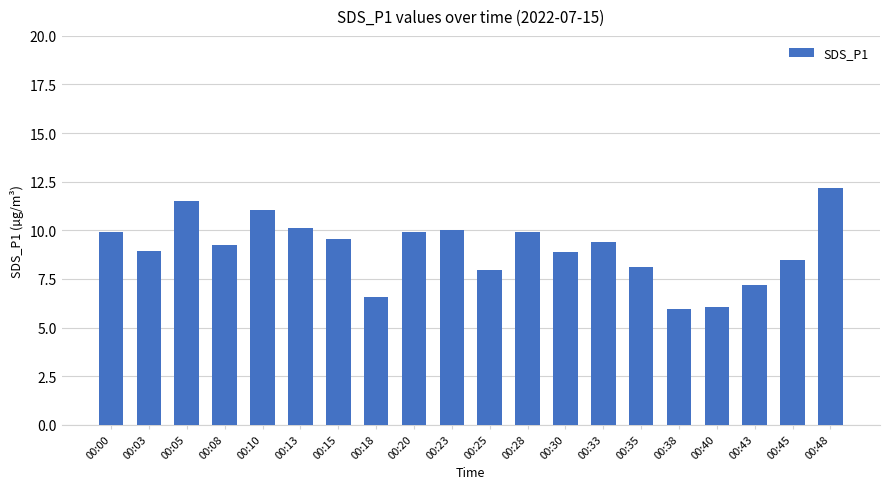

Where does the data first go above 9?

00:00